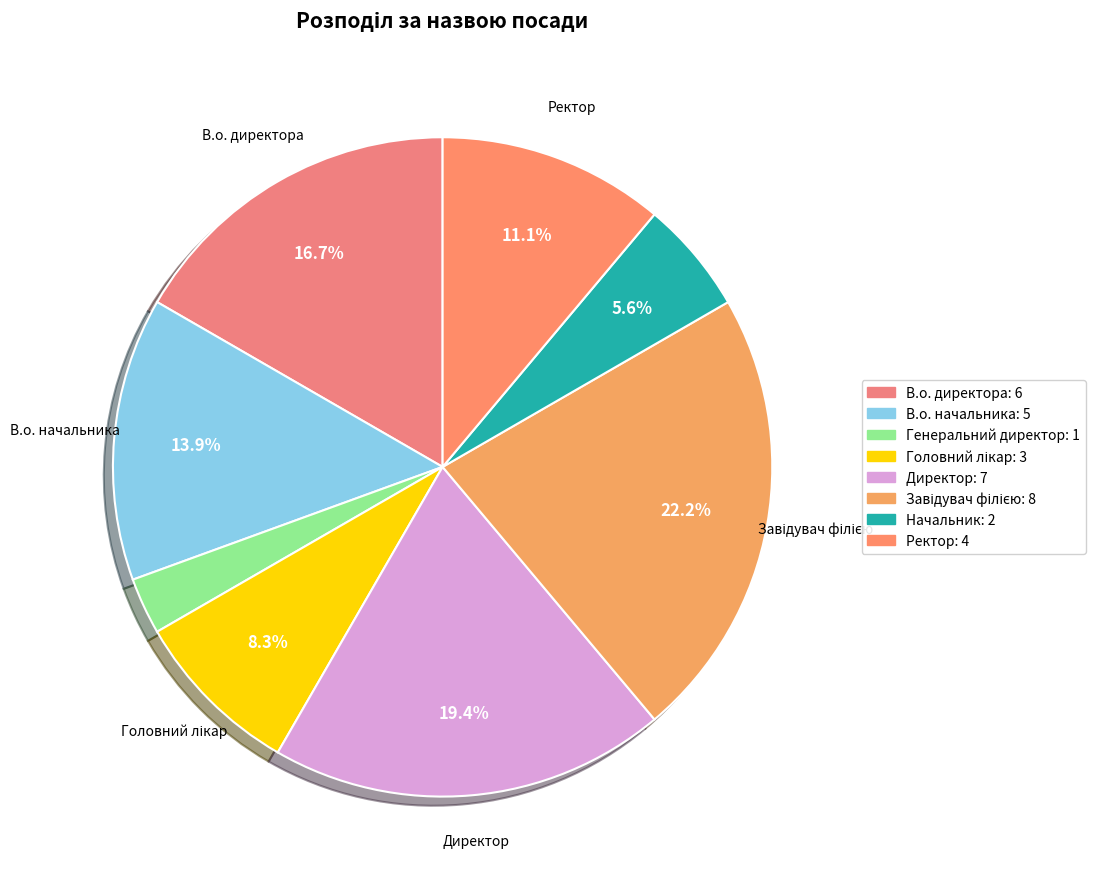

Combined, what portion of the pie is Генеральний директор and В.о. директора?

19.4%